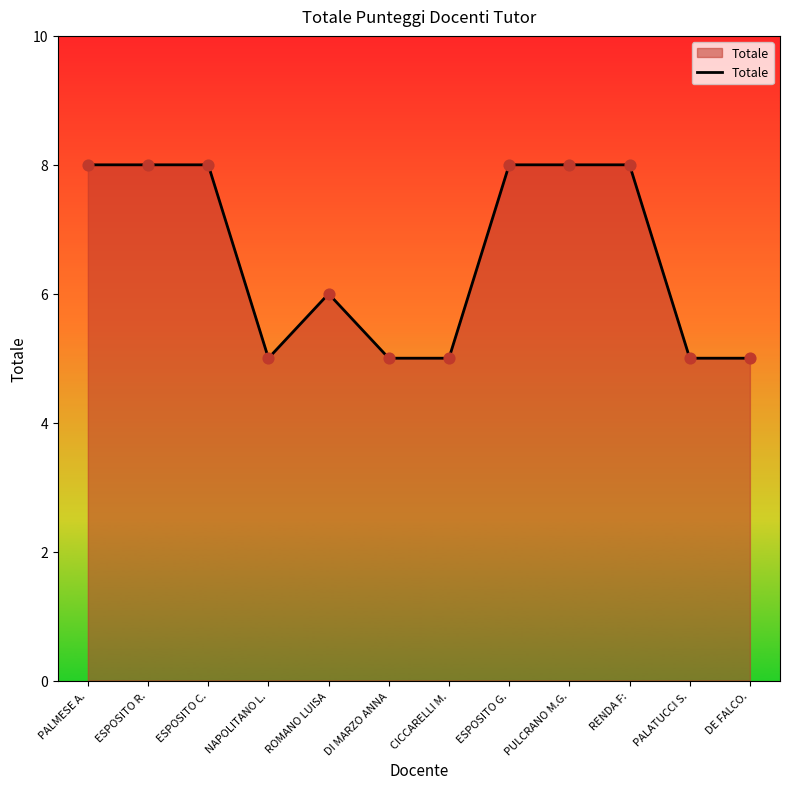

What is the ratio of the value at PULCRANO M.G. to the value at ESPOSITO R.?

1.0